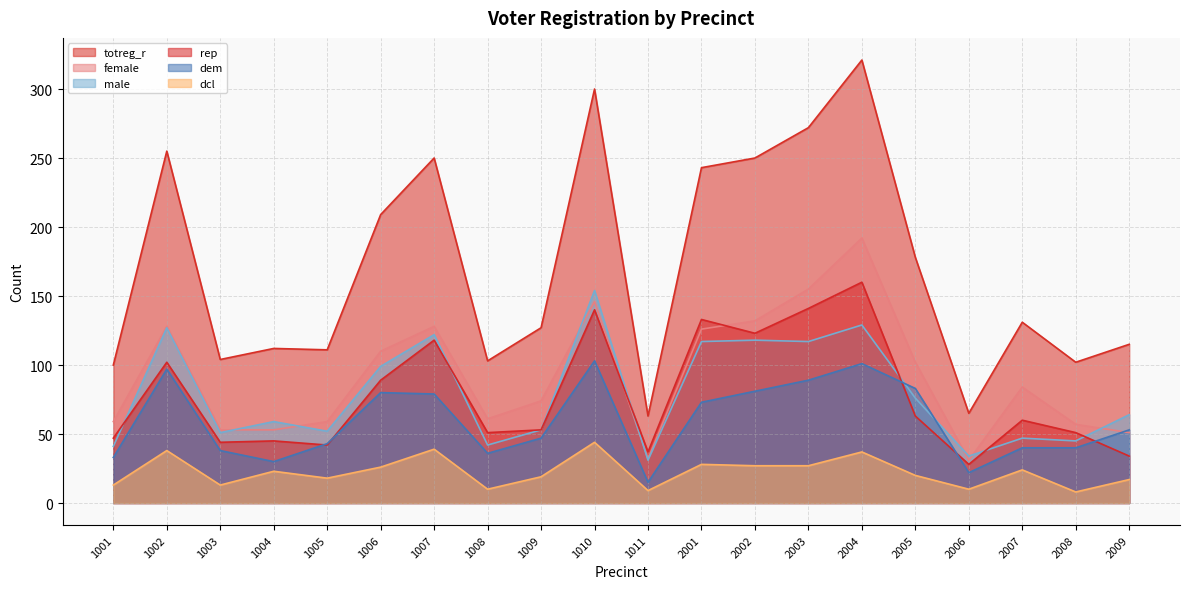

The dcl series shows 12 at 1007. True or false?

False